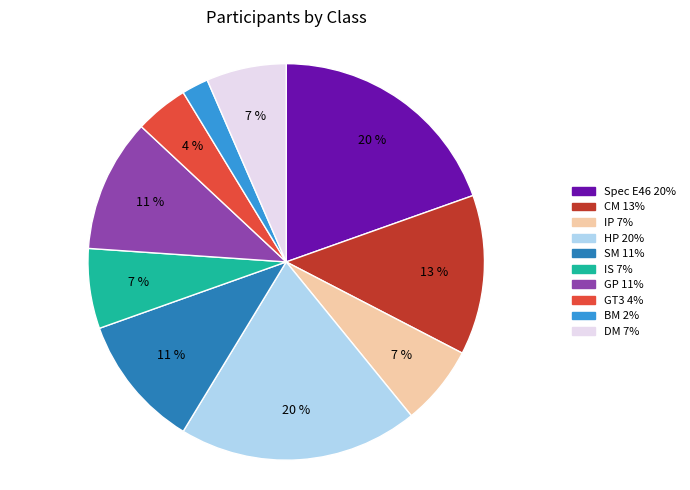

Which category has the smallest portion of the pie?

BM